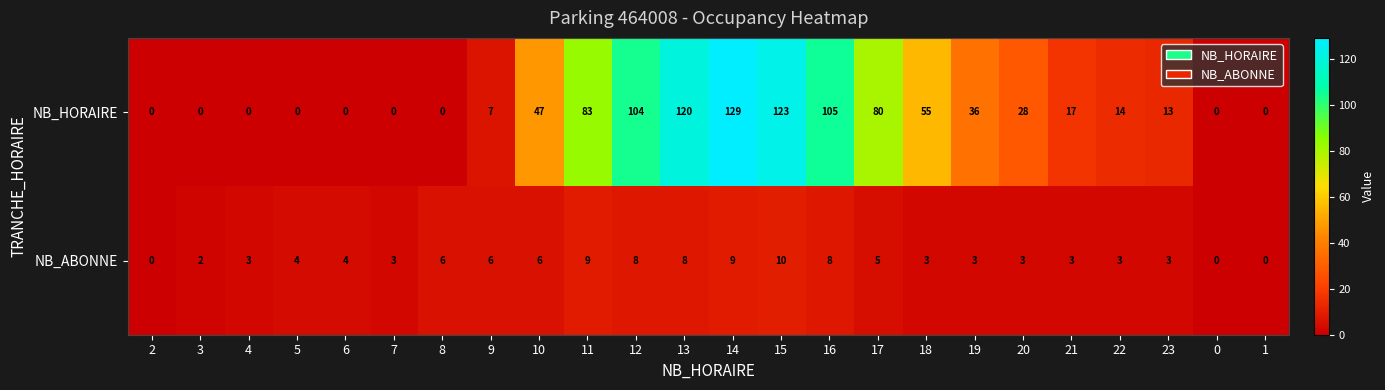

Count the NB_ABONNE values in the range 3 to 8.

17